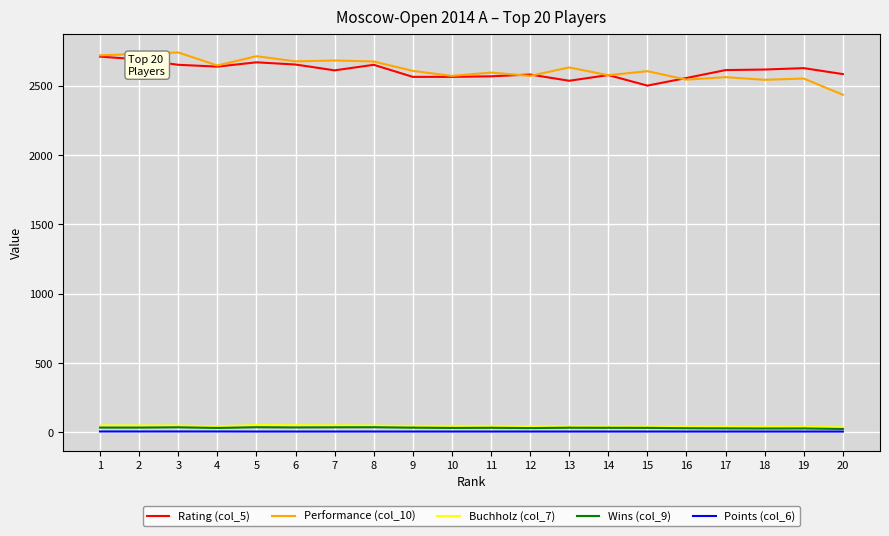

At which label does Wins (col_9) first exceed 33?

1